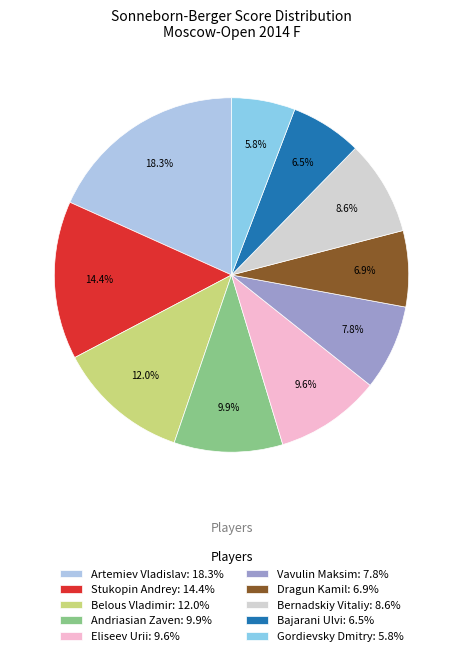

True or false: Andriasian Zaven accounts for 1% of the total.

False